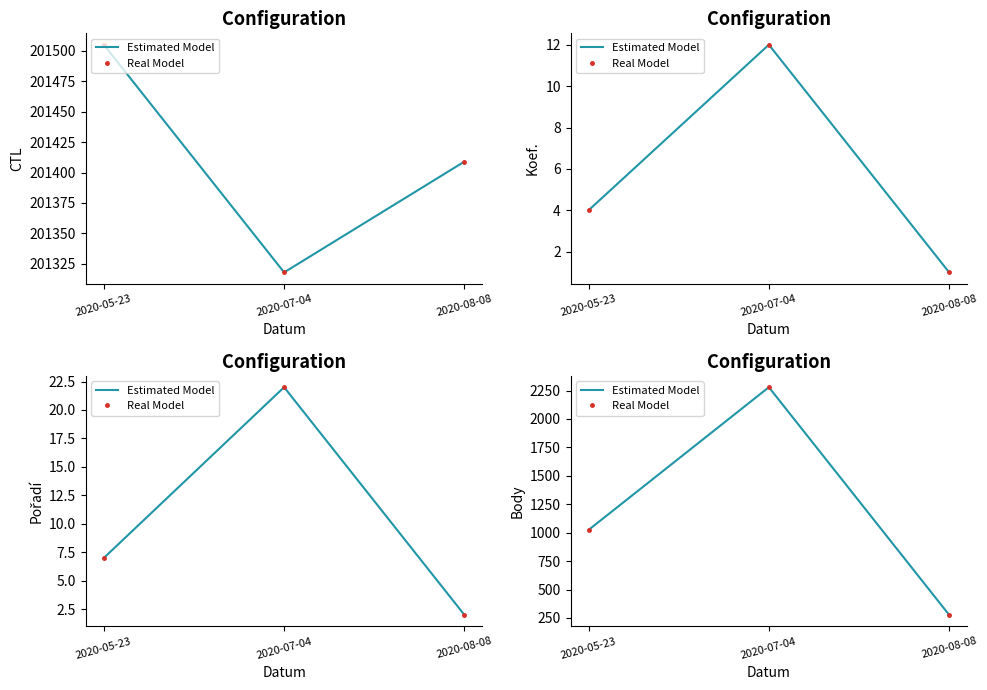

Which series has the largest range (max minus min)?

Estimated Model